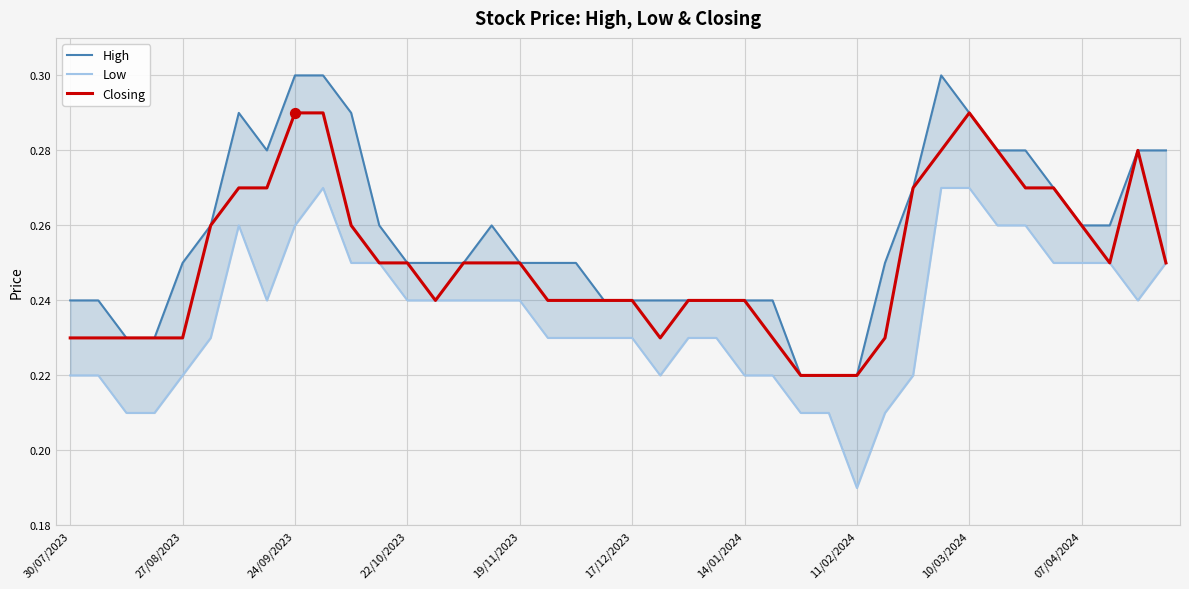

At how many categories does at least one series exceed 0?

40